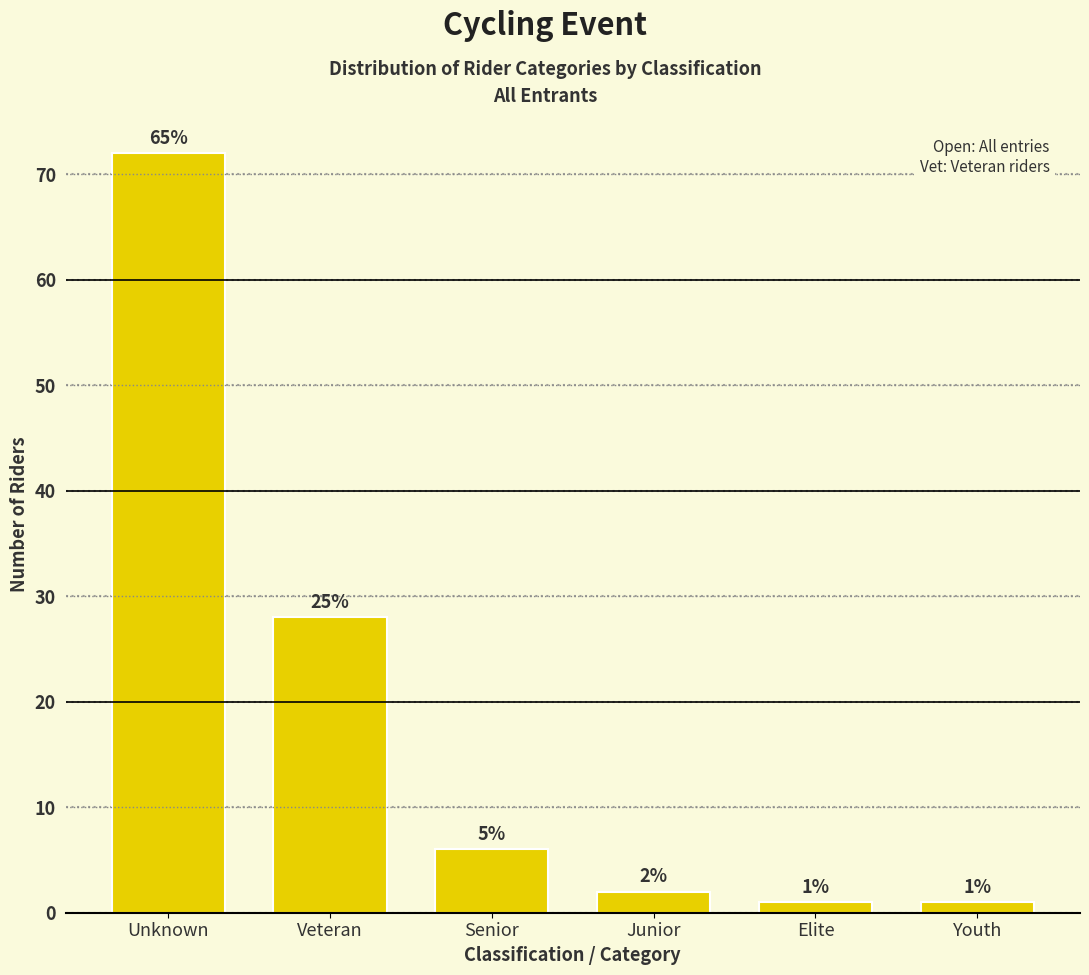

Reading left to right, extract all data points from this chart.

72	28	6	2	1	1